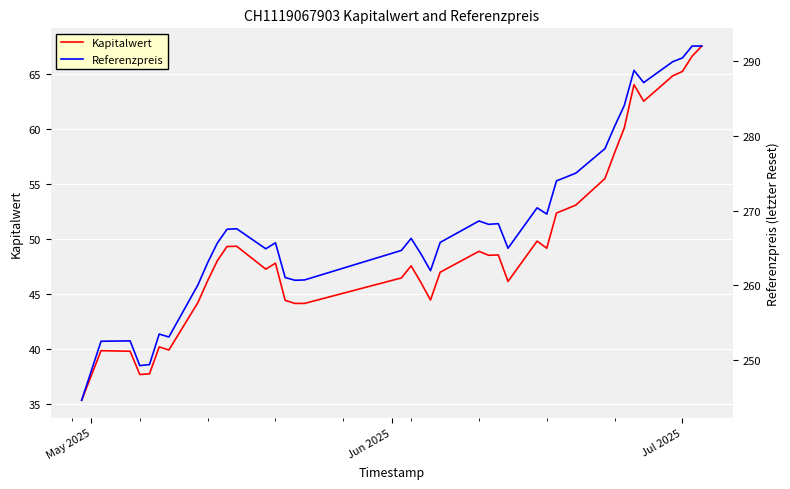

Is the value of Kapitalwert at 22 greater than the value of Referenzpreis at Jun 2025?

No